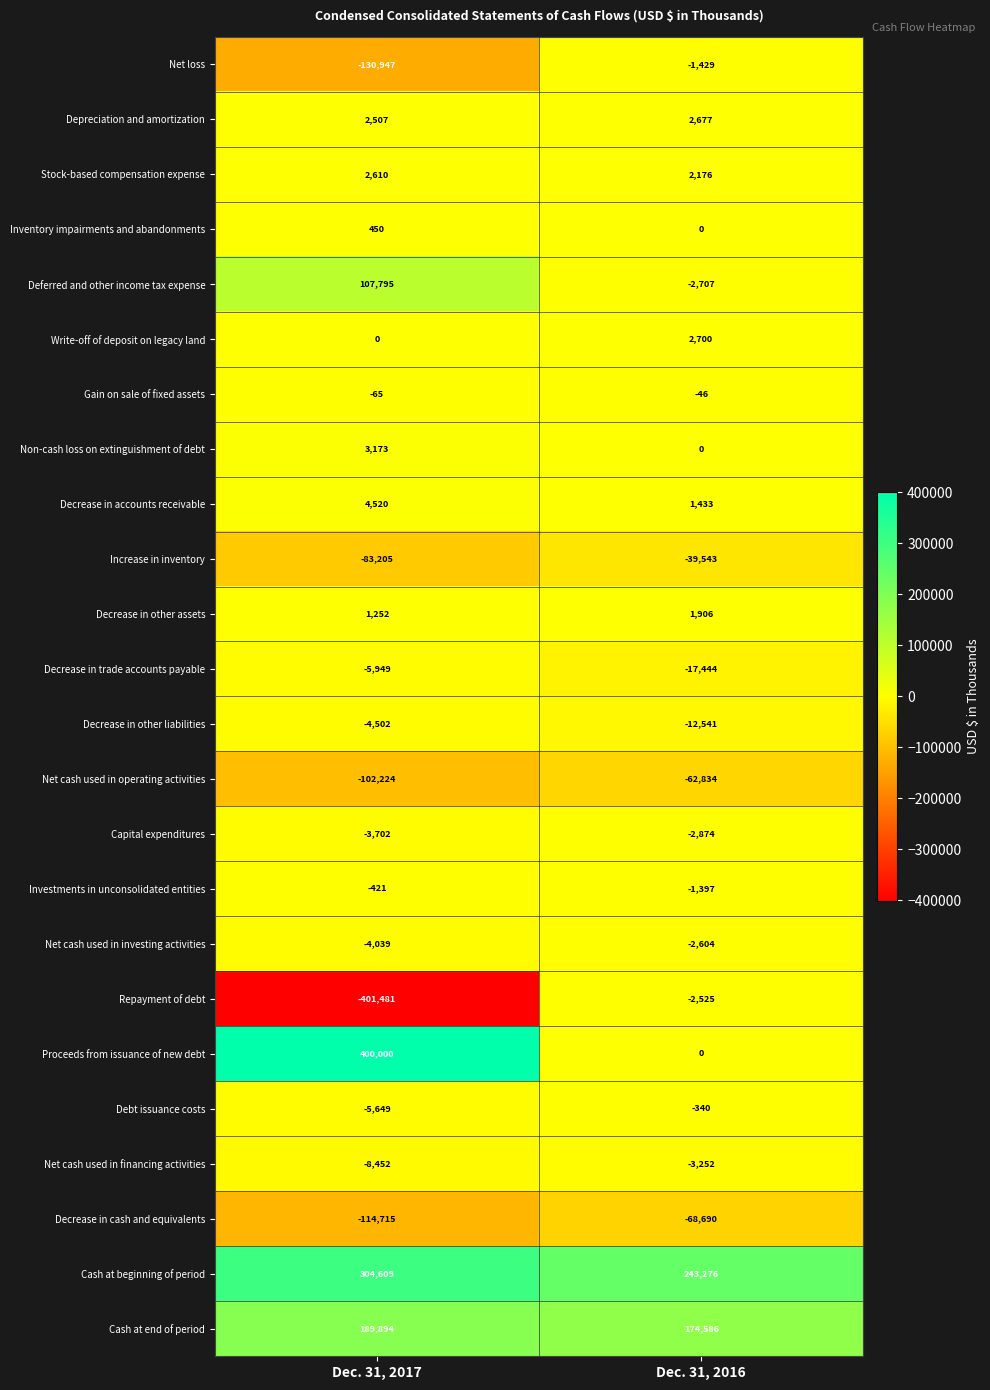

List the series in order of their peak value, highest first.

Proceeds from issuance of new debt, Cash at beginning of period, Cash at end of period, Deferred and other income tax expense, Decrease in accounts receivable, Non-cash loss on extinguishment of debt, Write-off of deposit on legacy land, Depreciation and amortization, Stock-based compensation expense, Decrease in other assets, Inventory impairments and abandonments, Gain on sale of fixed assets, Debt issuance costs, Investments in unconsolidated entities, Net loss, Repayment of debt, Net cash used in investing activities, Capital expenditures, Net cash used in financing activities, Decrease in other liabilities, Decrease in trade accounts payable, Increase in inventory, Net cash used in operating activities, Decrease in cash and equivalents